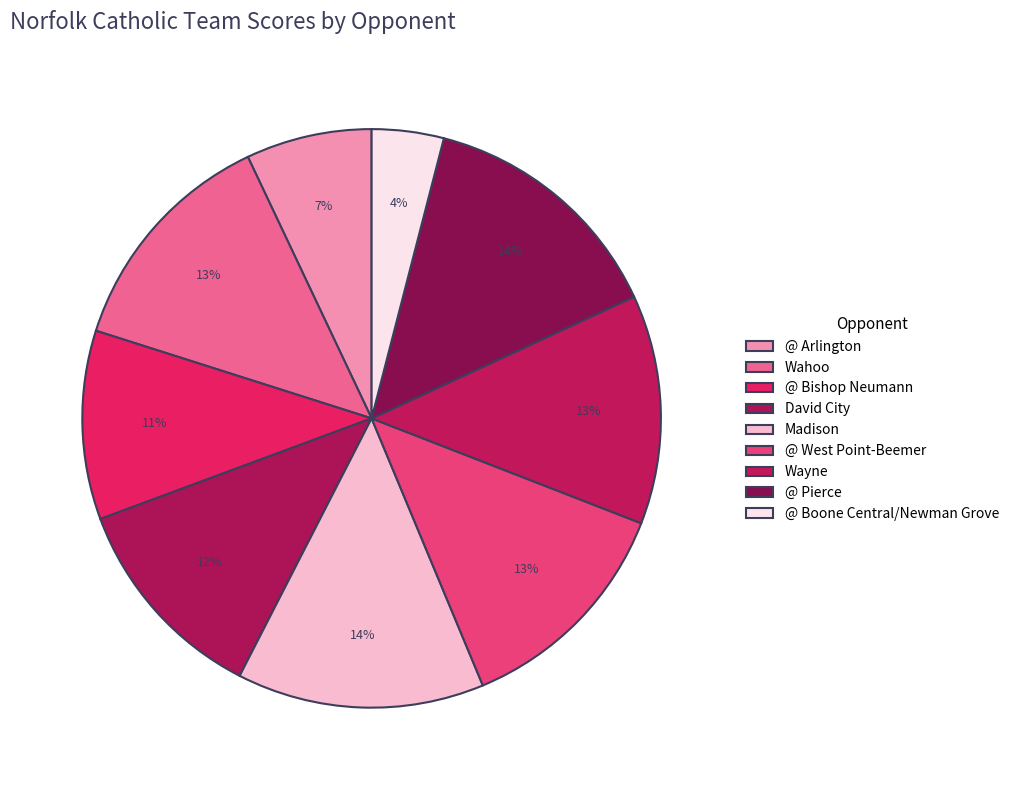

Is it true that @ Pierce is 26% of the pie?

False